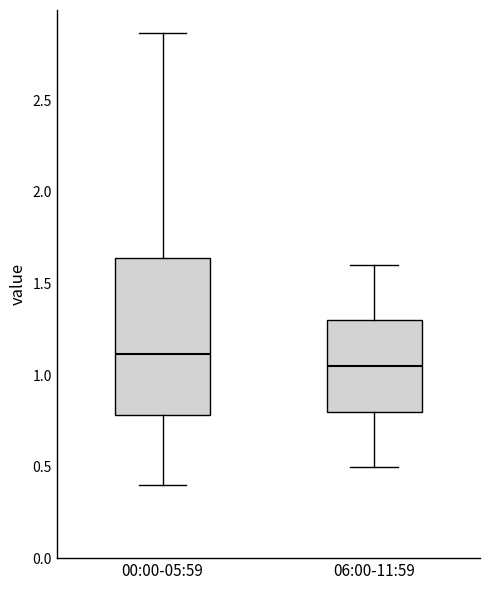

Where is the upper edge of the box for 00:00-05:59 on the y-axis? The values are not printed on the chart, so give them approximately, as read against the axis.

1.65